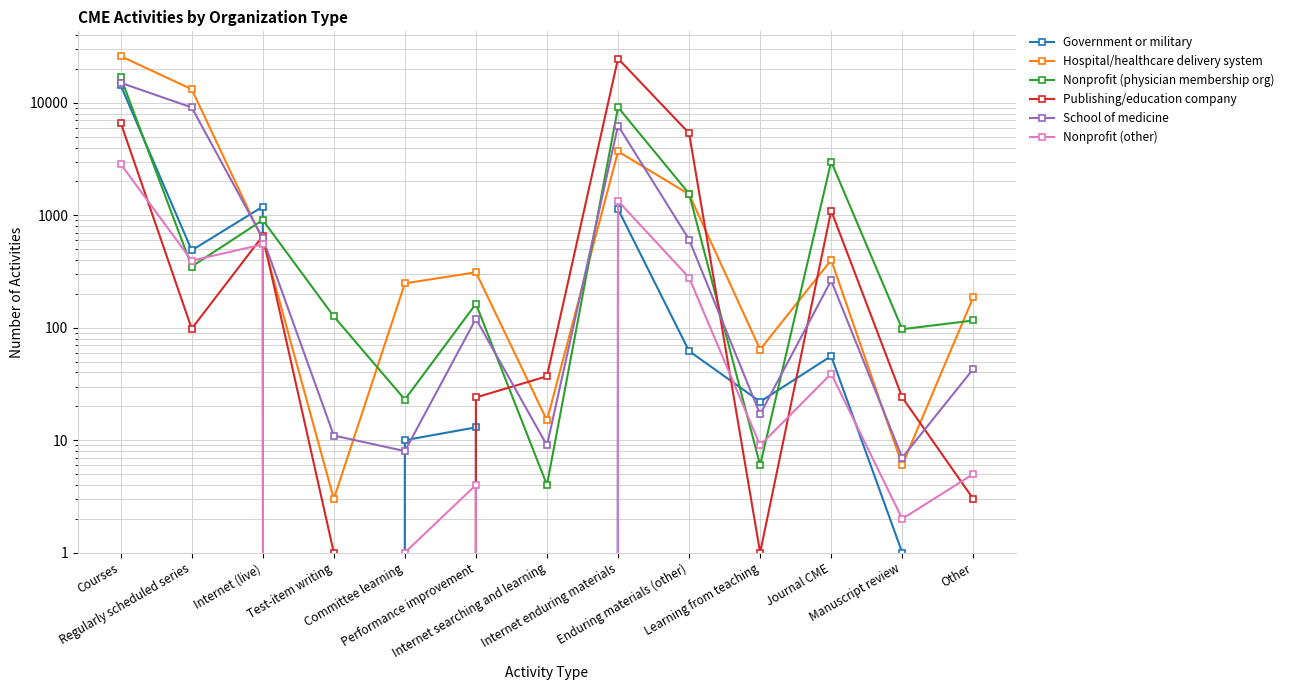

Where do Nonprofit (physician membership org) and Hospital/healthcare delivery system first cross each other?

Regularly scheduled series and Internet (live)